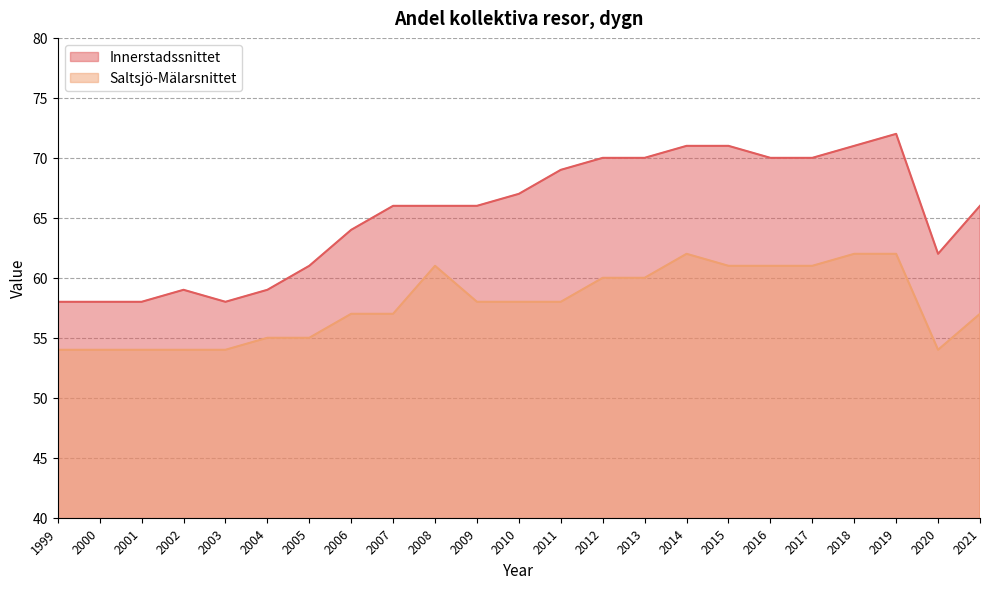

What is the value of the Innerstadssnittet point at the 20th from the left?

71